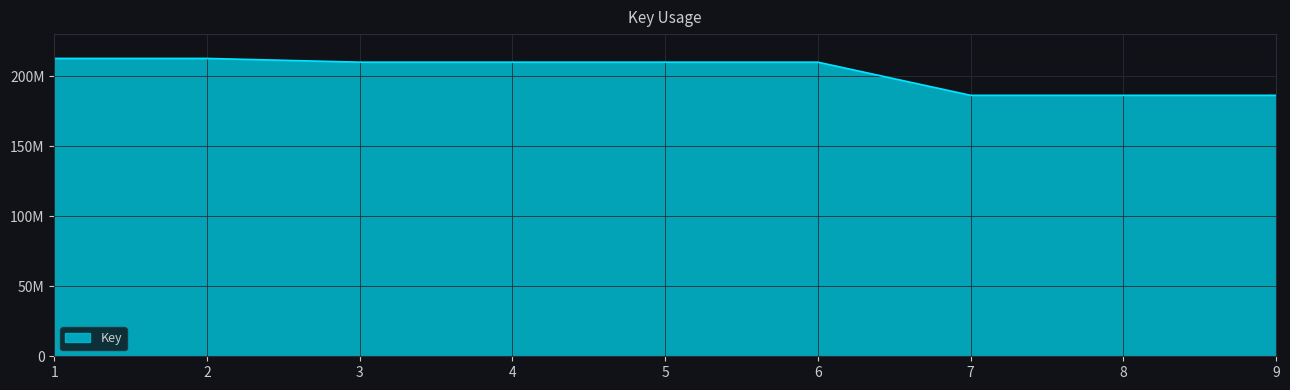

Does the chart display data point markers on the line(s)?

No